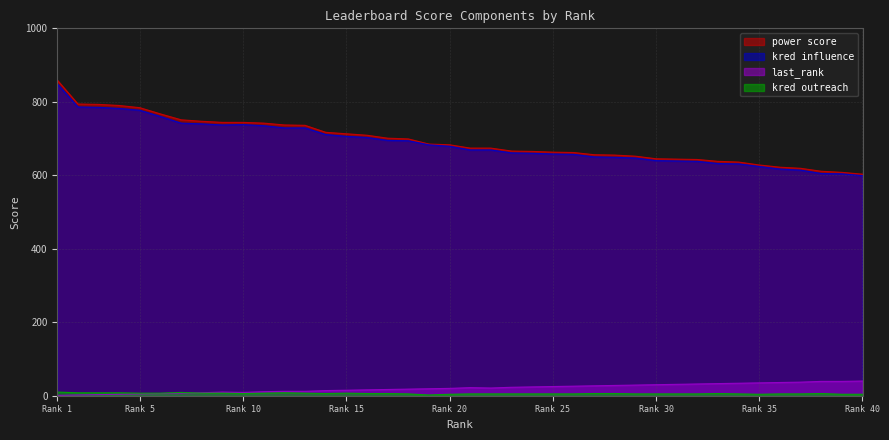

Which series has the largest total across all categories?

power score